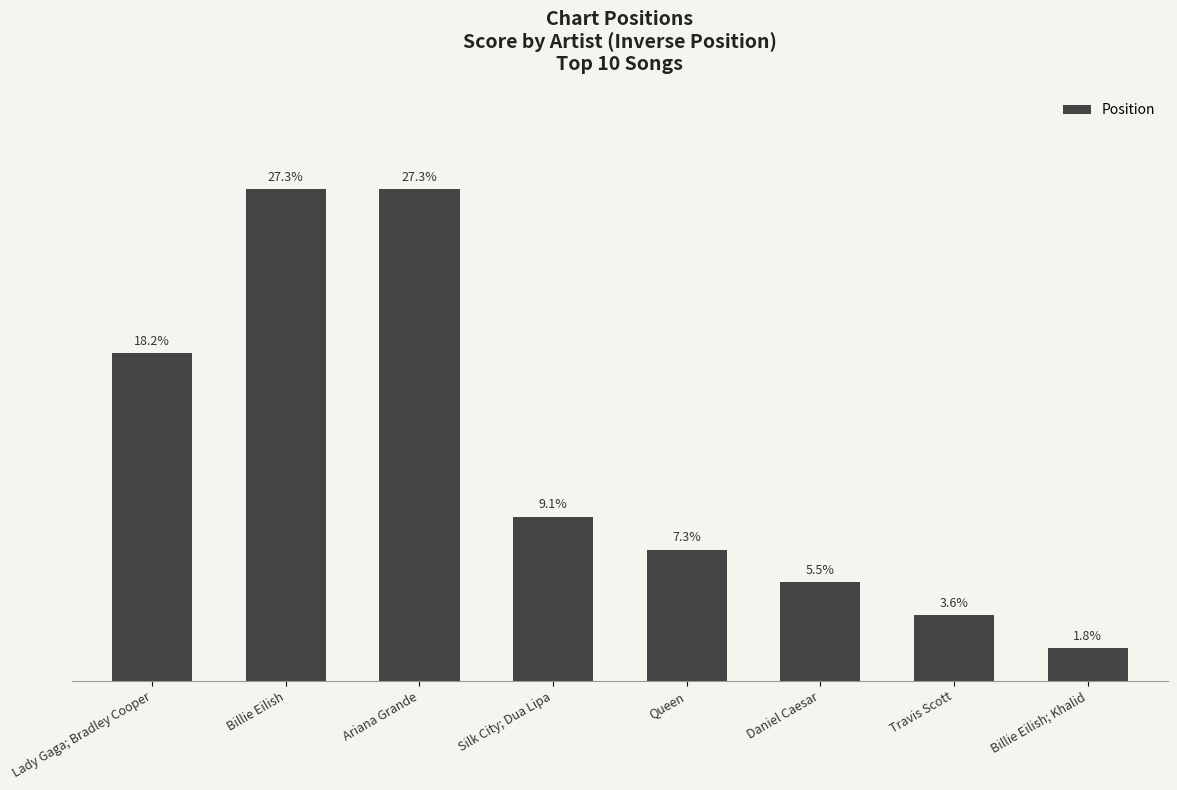

Are the bars horizontal?

No